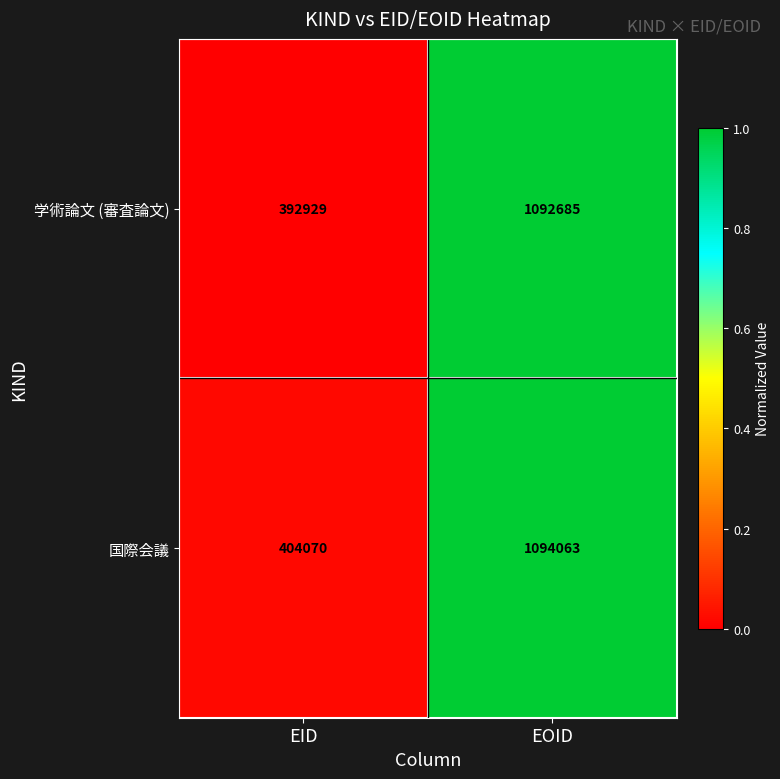

Which series has the largest range (max minus min)?

学術論文 (審査論文)